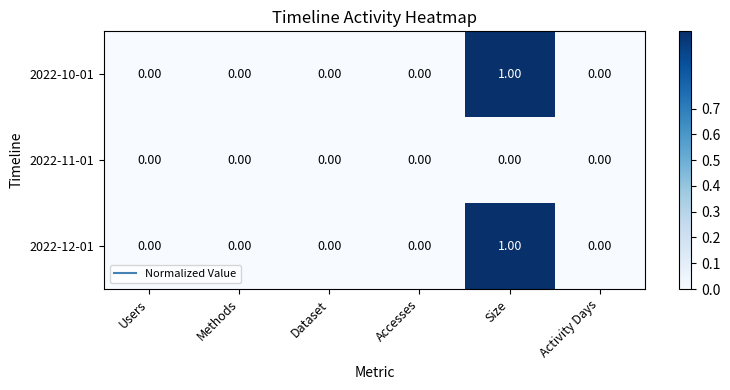

At which category is the sum across all series the highest?

Size